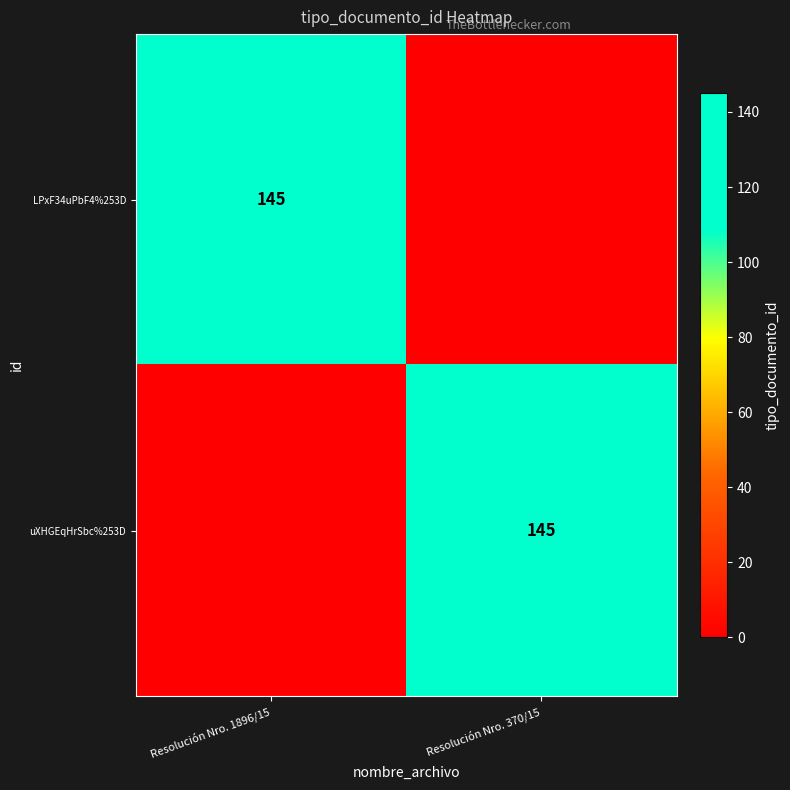

The uXHGEqHrSbc%253D series shows 145 at Resolución Nro. 370/15. True or false?

True